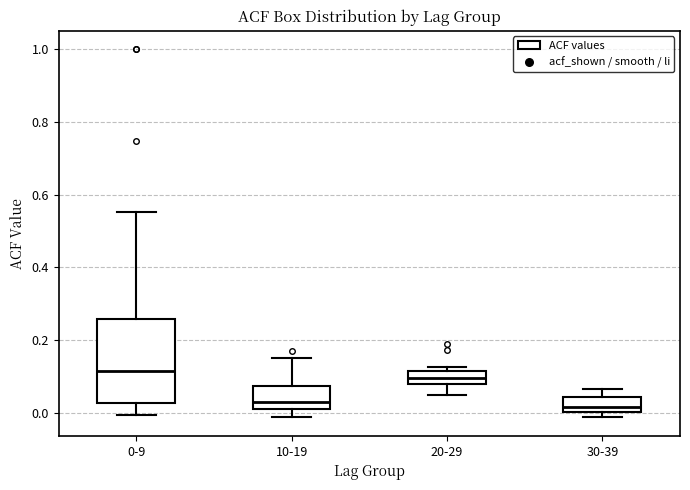

Where does the median line of the box for 0-9 sit on the y-axis? The values are not printed on the chart, so give them approximately, as read against the axis.

0.12